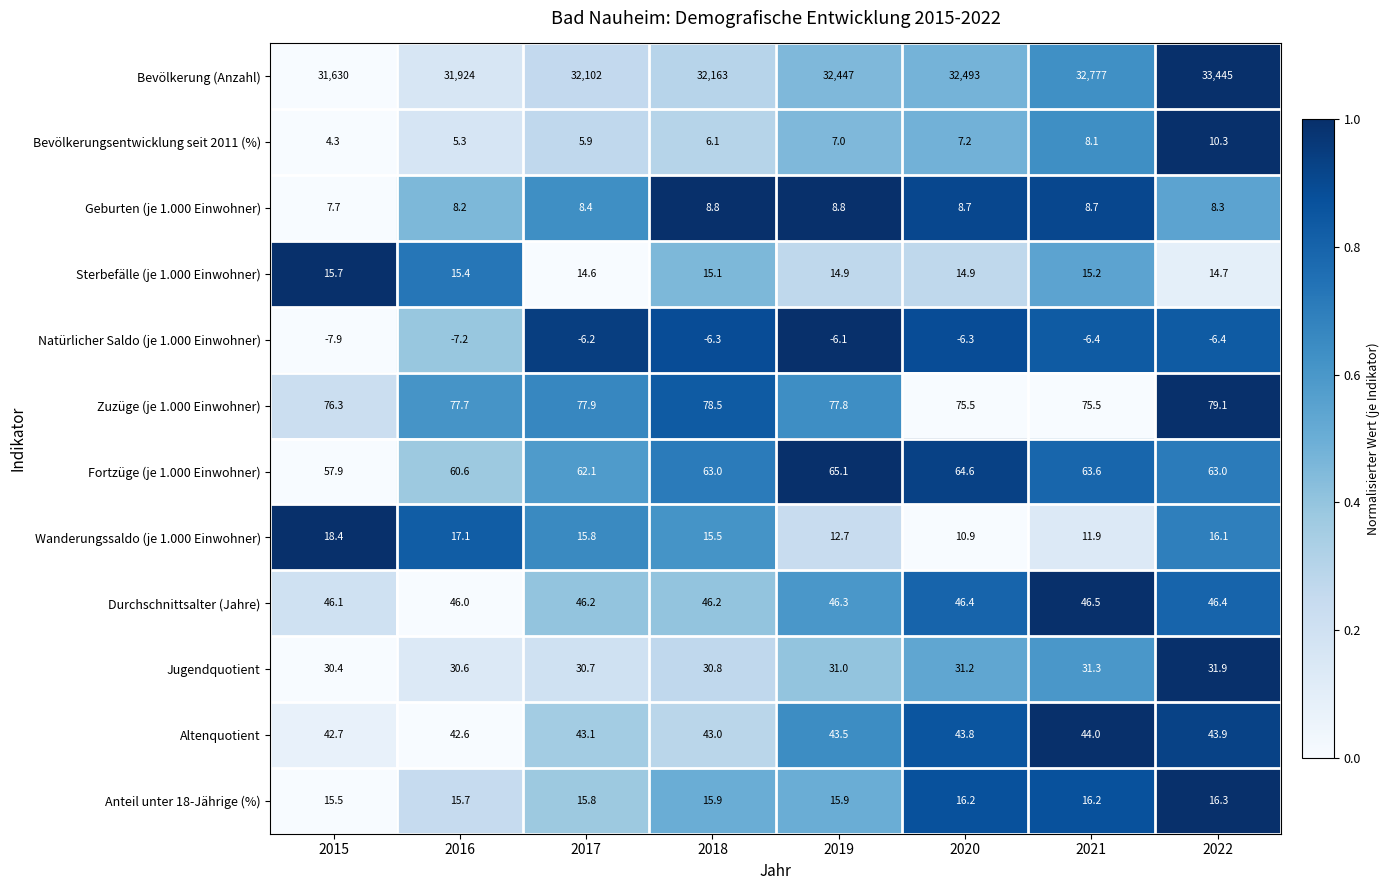

What is the approximate value of Fortzüge (je 1.000 Einwohner) at 2016?

60.6